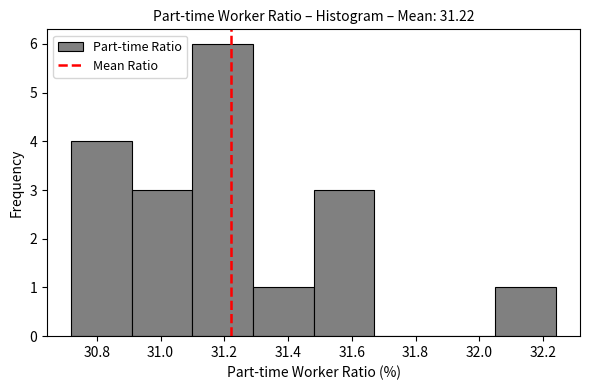

Over which range of the x-axis is the bar tallest?

31.10 to 31.29